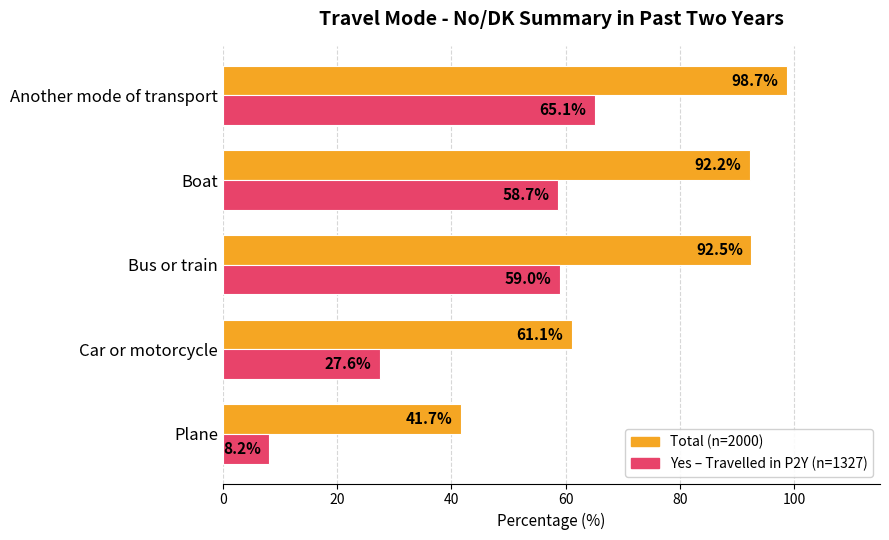

What is the spread (max minus min) of values at Car or motorcycle?

33.5